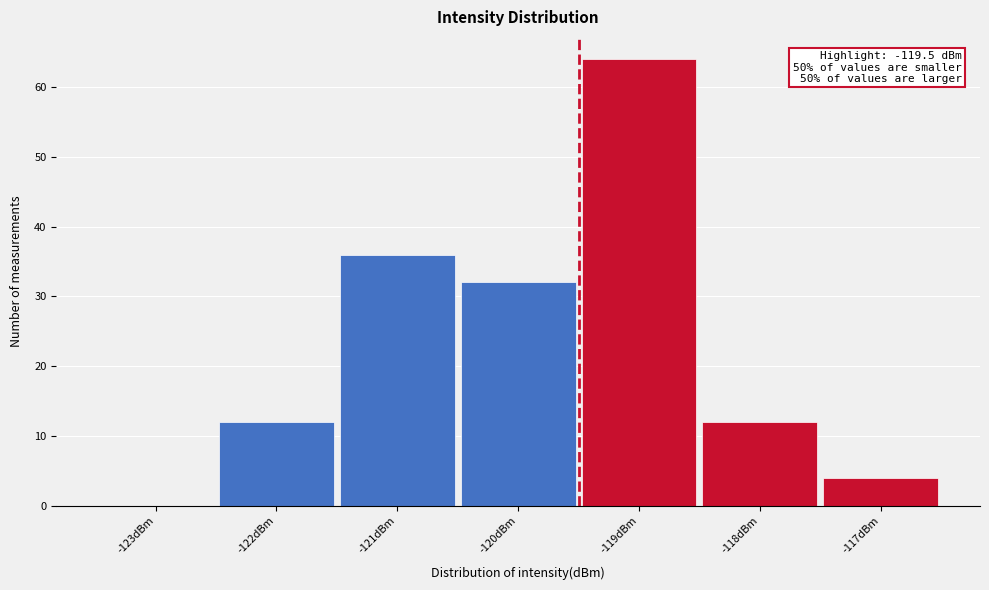

Over which range of the x-axis is the bar tallest?

-119.5 to -118.5